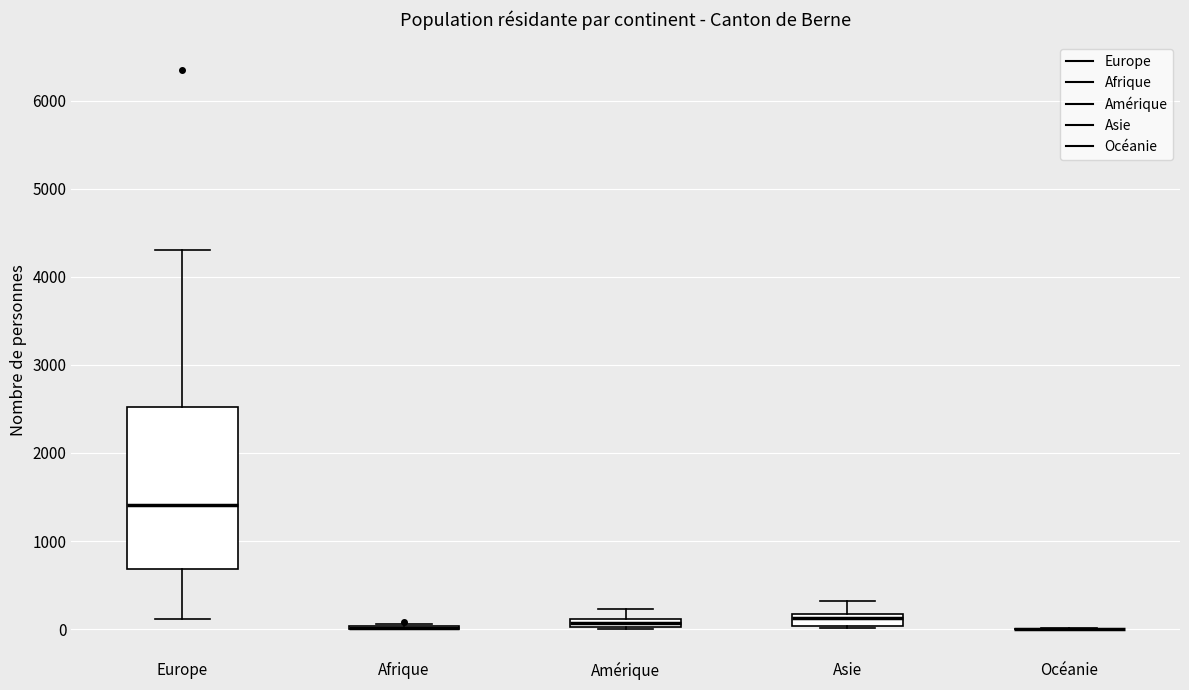

Which box is the tallest, from its lower edge to its upper edge?

Europe